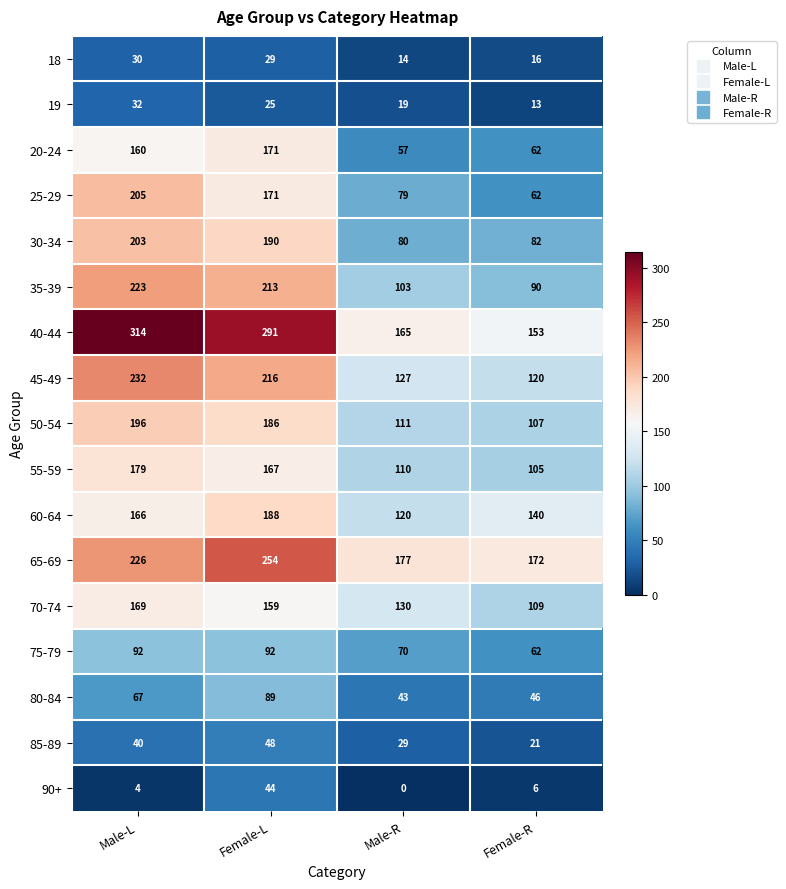

At which category is the sum across all series the highest?

Male-L